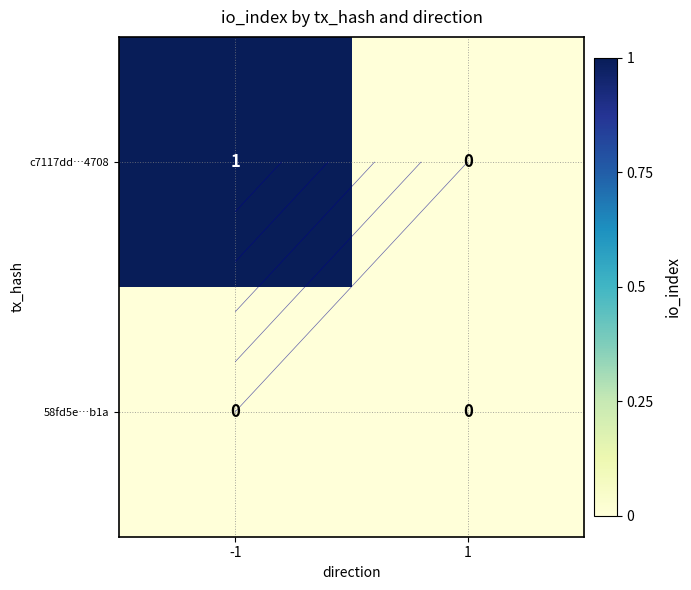

What is the greatest value displayed?

1